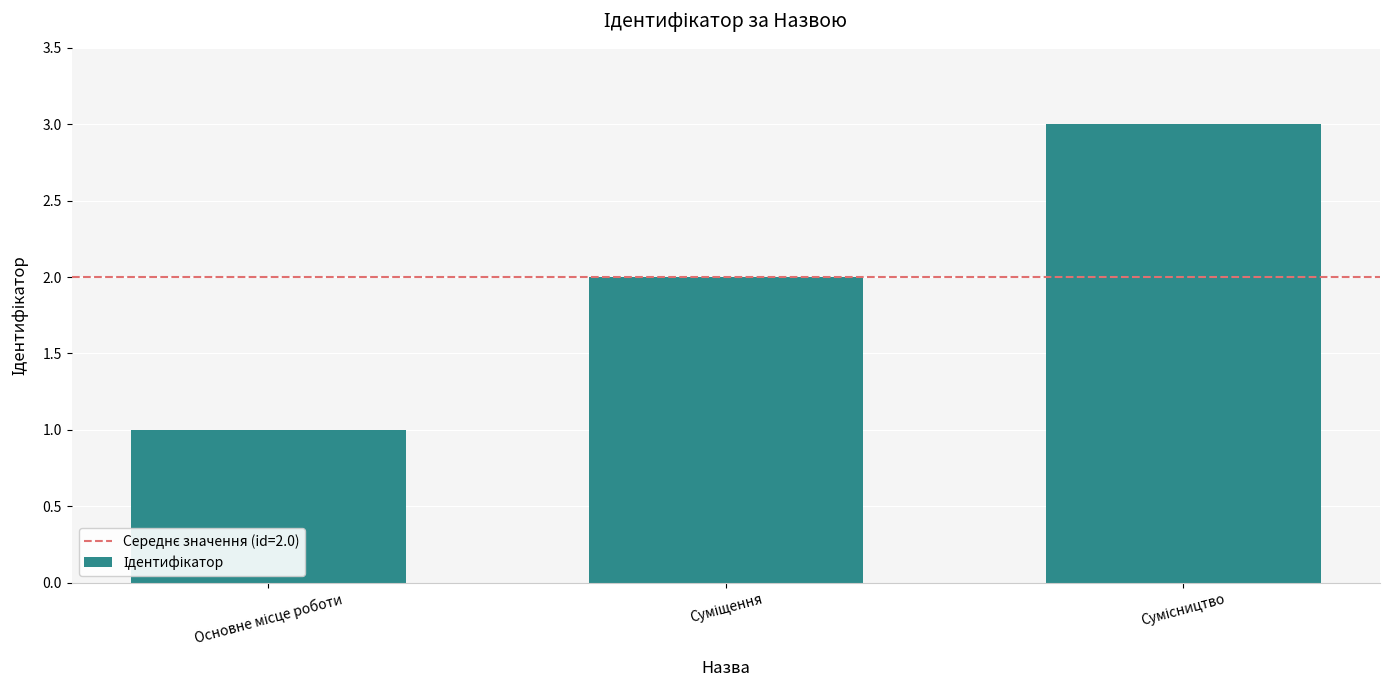

Reading left to right, transcribe all the data shown in this chart.

1	2	3